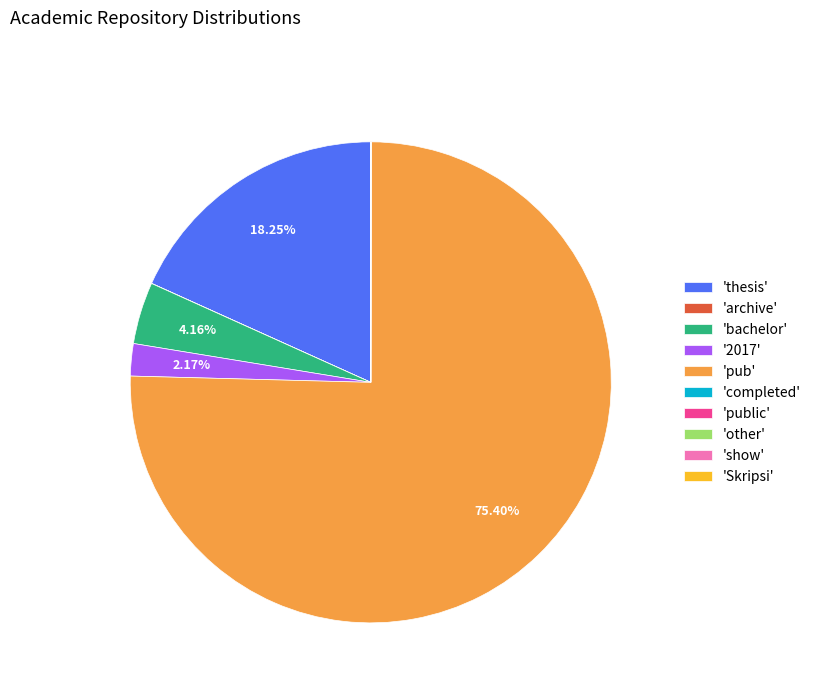

What is the largest slice in the pie chart?

'pub'